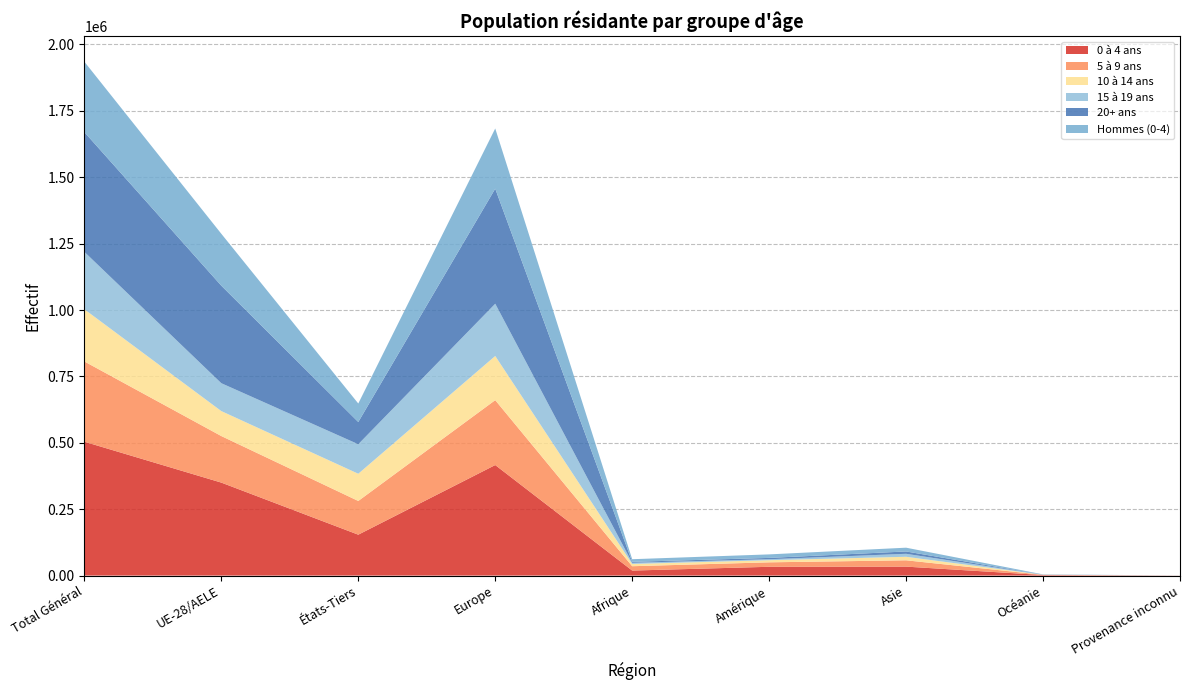

Reading right to left, transcribe all the data shown in this chart.

0 à 4 ans: Provenance inconnu=185	Océanie=2031	Asie=33698	Amérique=33072	Afrique=18873	Europe=416231	États-Tiers=153998	UE-28/AELE=350092	Total Général=504090
5 à 9 ans: Provenance inconnu=144	Océanie=742	Asie=23799	Amérique=16812	Afrique=16365	Europe=244363	États-Tiers=126946	UE-28/AELE=175279	Total Général=302225
10 à 14 ans: Provenance inconnu=46	Océanie=274	Asie=13284	Amérique=8044	Afrique=8557	Europe=166343	États-Tiers=102514	UE-28/AELE=94034	Total Général=196548
15 à 19 ans: Provenance inconnu=37	Océanie=147	Asie=11200	Amérique=3588	Afrique=4349	Europe=196764	États-Tiers=111139	UE-28/AELE=104946	Total Général=216085
20+ ans: Provenance inconnu=58	Océanie=225	Asie=8839	Amérique=5022	Afrique=3583	Europe=433250	États-Tiers=83763	UE-28/AELE=367214	Total Général=450977
Hommes (0-4): Provenance inconnu=95	Océanie=1034	Asie=14183	Amérique=13241	Afrique=9908	Europe=226668	États-Tiers=69619	UE-28/AELE=195510	Total Général=265129